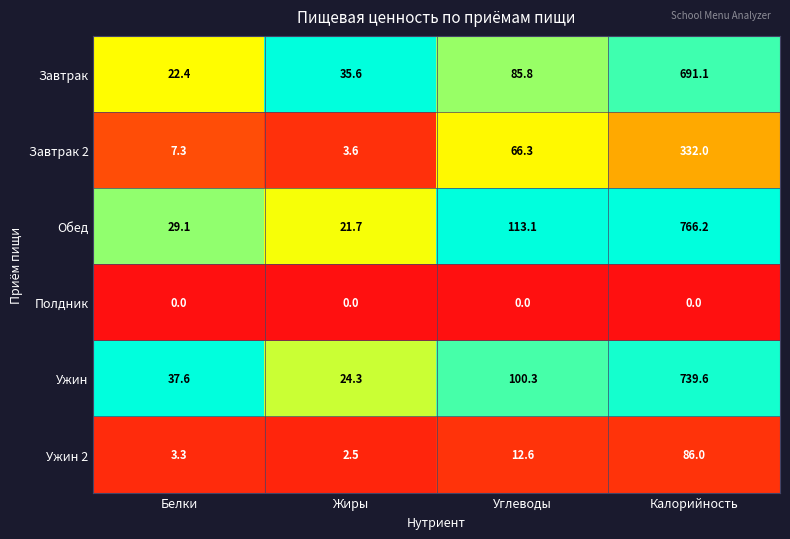

What is the spread (max minus min) of values at Калорийность?

766.2